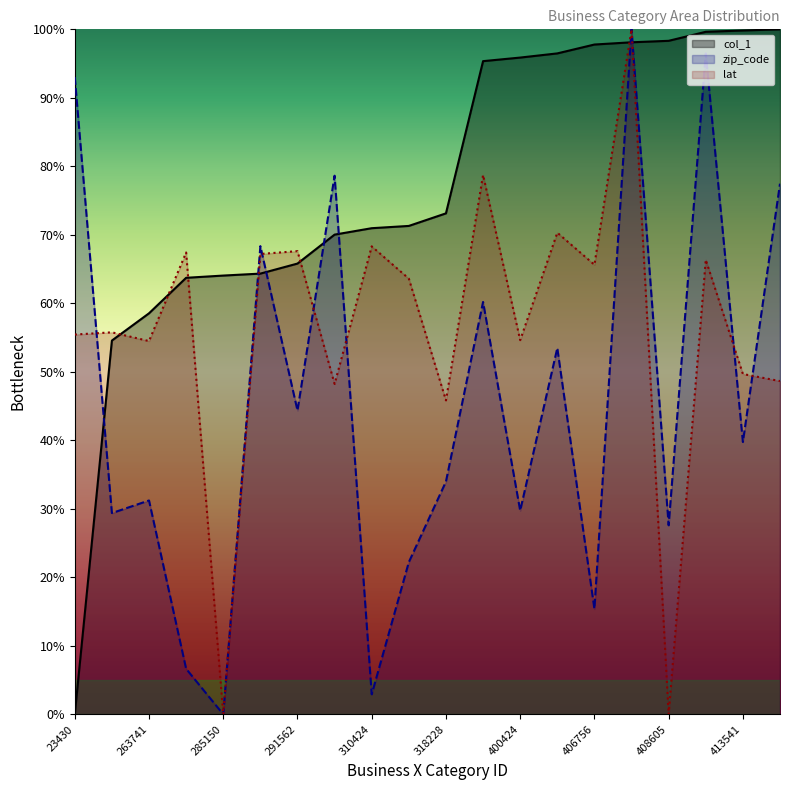

At which label is col_1 closest to 50?

247277